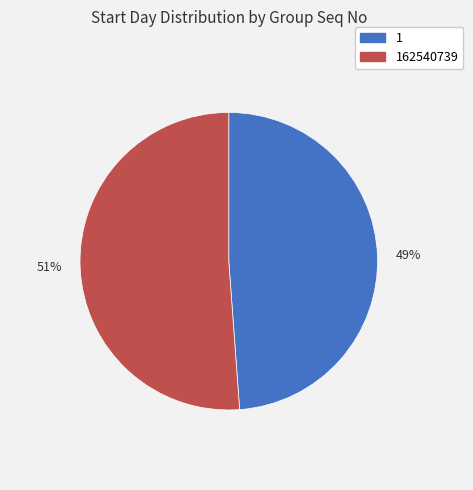

Between 49% and 51%, which is larger?

51%